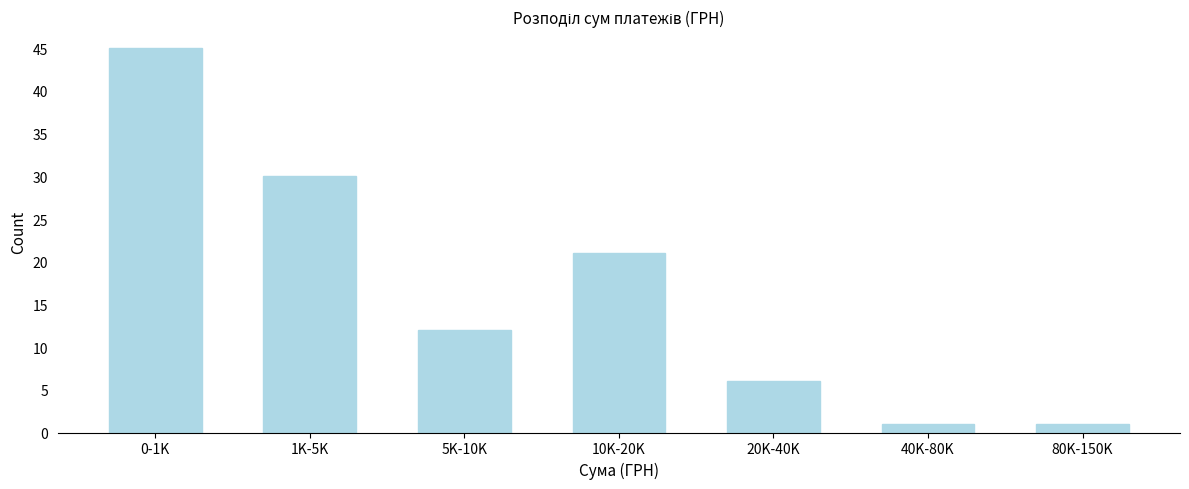

Reading right to left, transcribe all the data shown in this chart.

80K-150K=1	40K-80K=1	20K-40K=6	10K-20K=21	5K-10K=12	1K-5K=30	0-1K=45